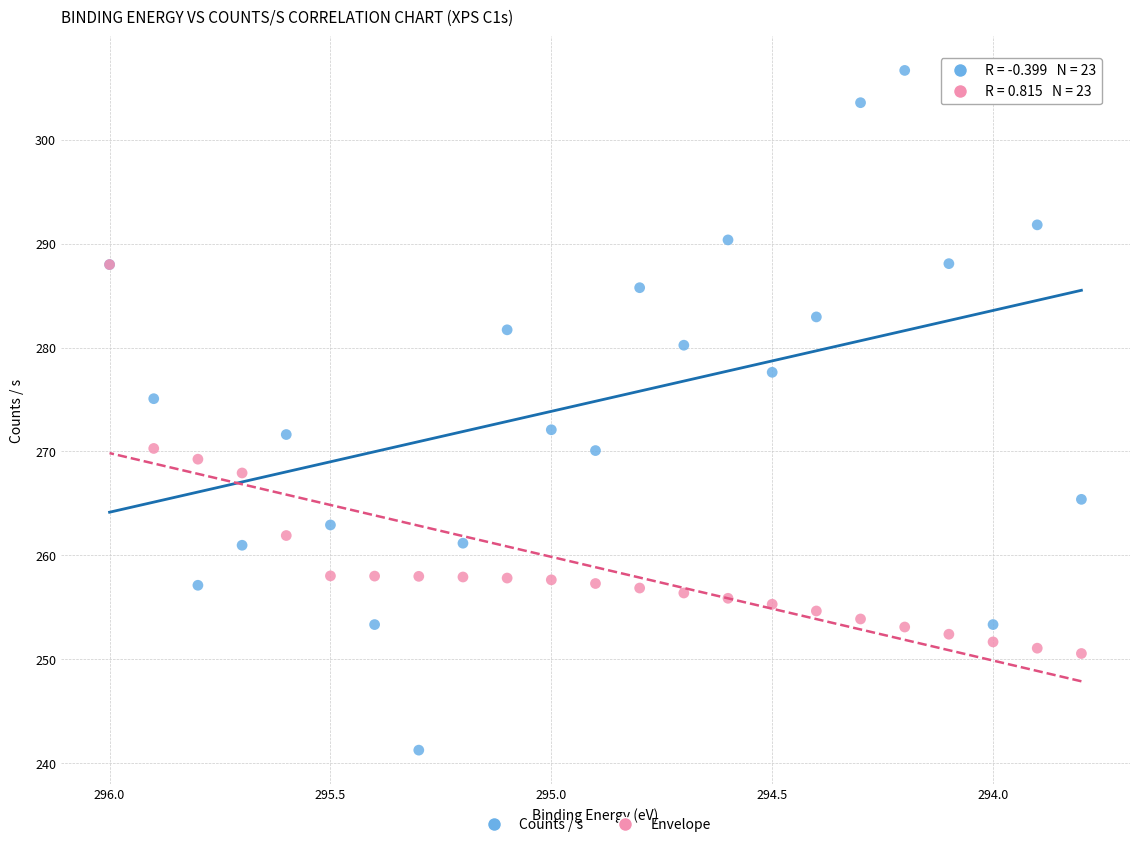

Which series has the largest Y range (max minus min)?

Counts / s